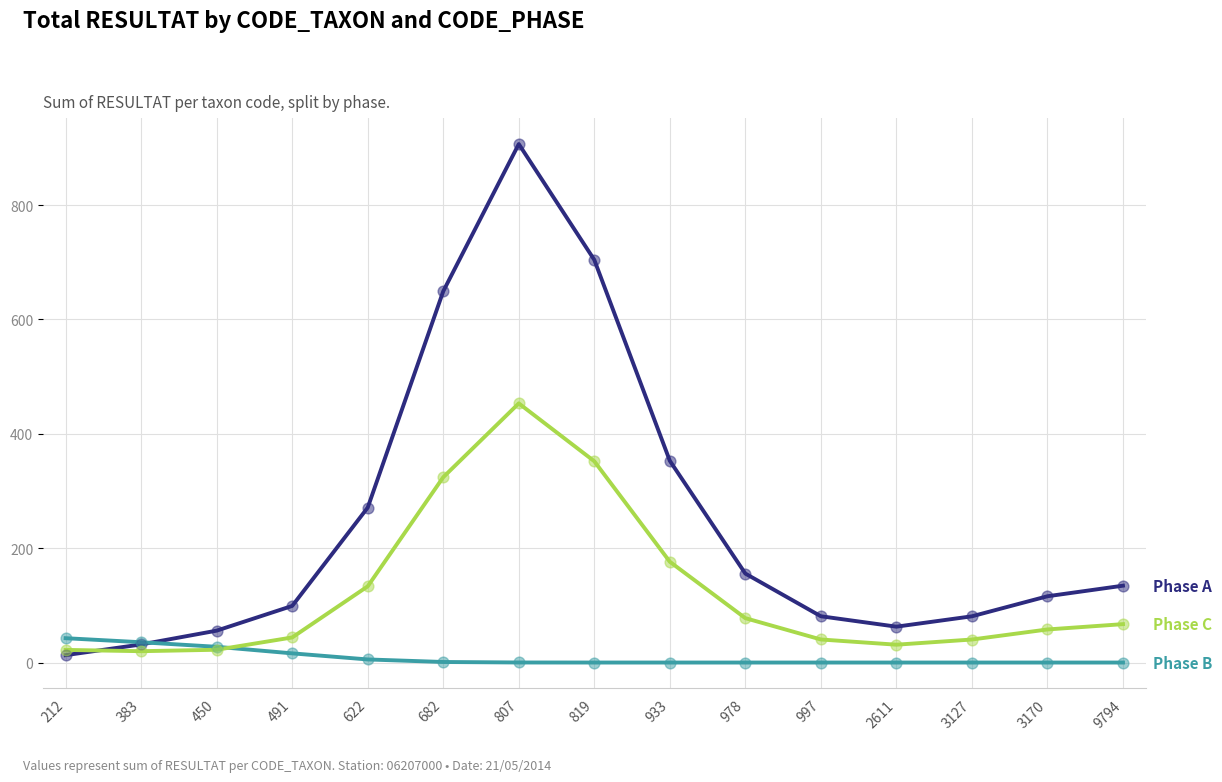

What is the difference between the highest and lowest values at 933?

352.7